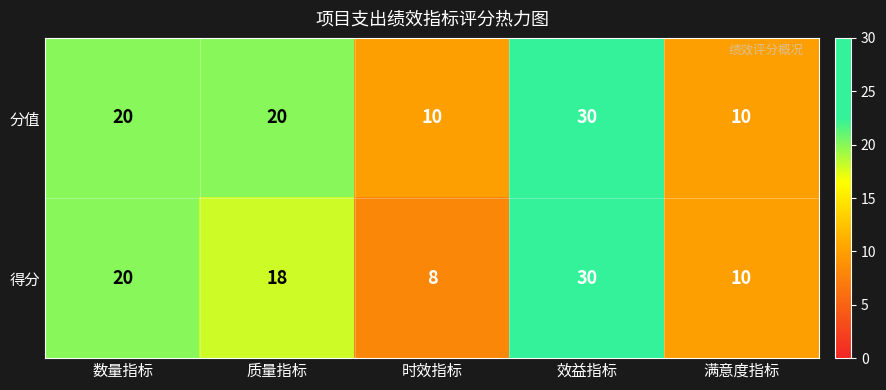

Which series has the largest range (max minus min)?

得分